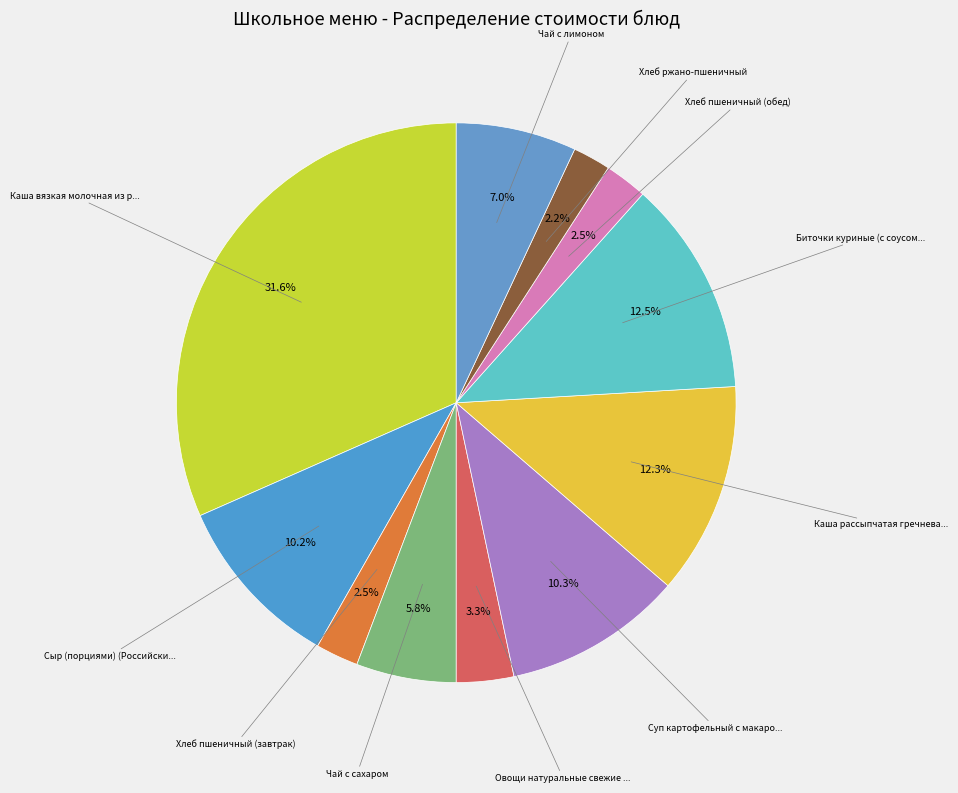

How many slices are in this pie chart?

11